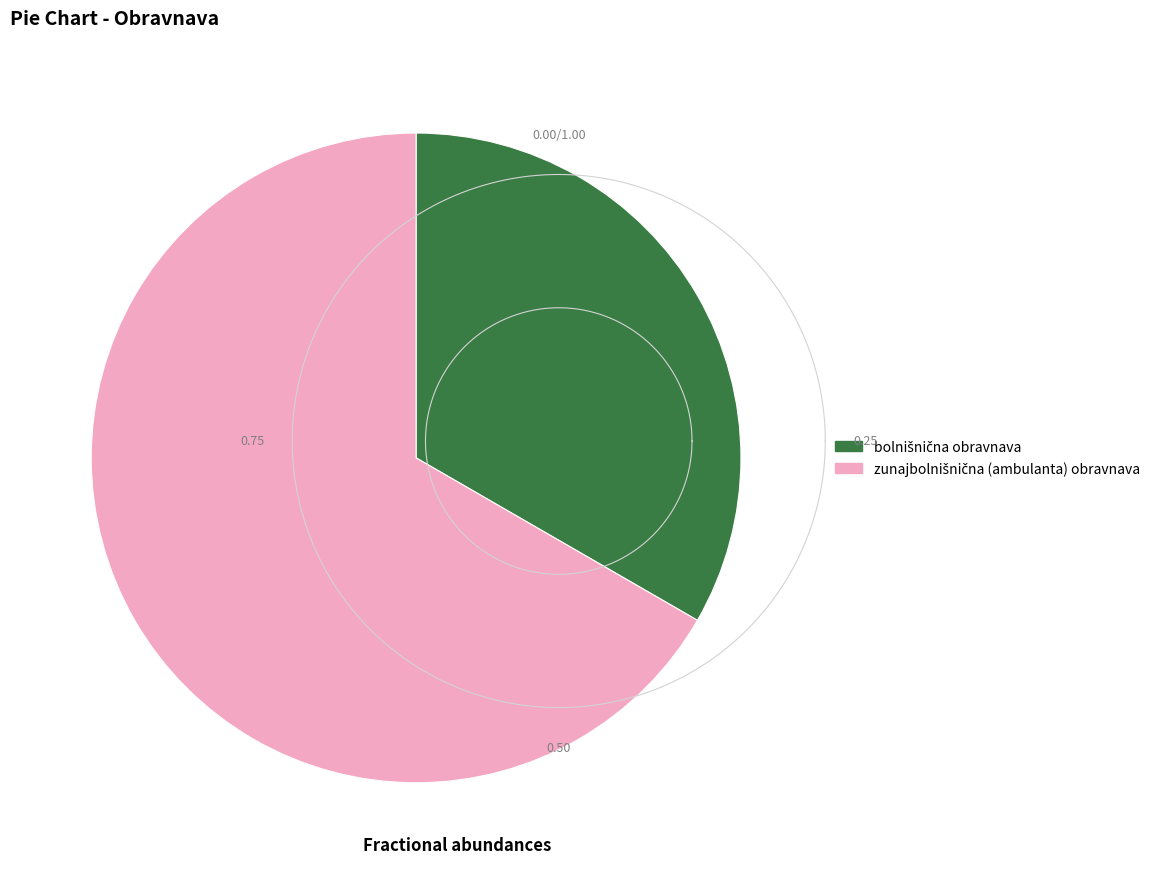

How much of the chart is everything except zunajbolnišnična (ambulanta) obravnava?

33.3%